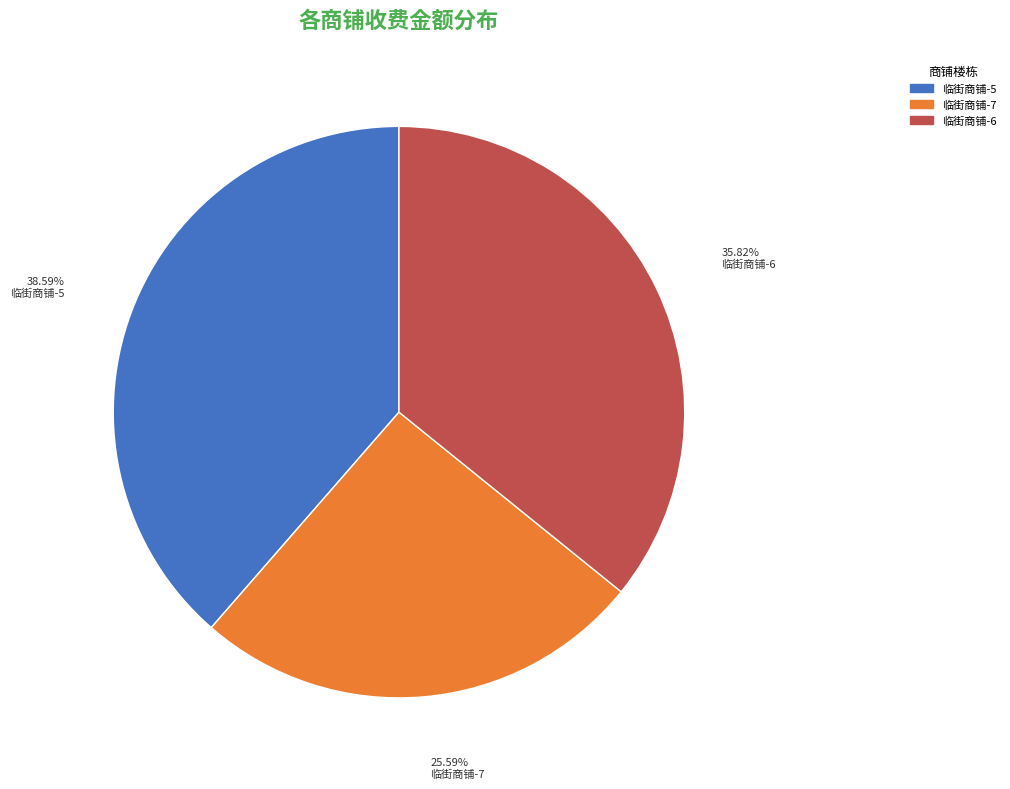

Rank the categories by value from highest to lowest.

临街商铺-5, 临街商铺-6, 临街商铺-7